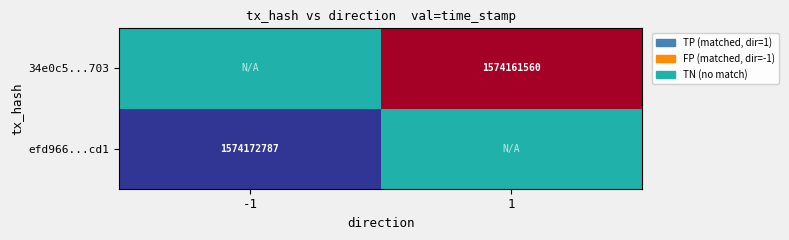

Between -1 and 1, which is larger?

1